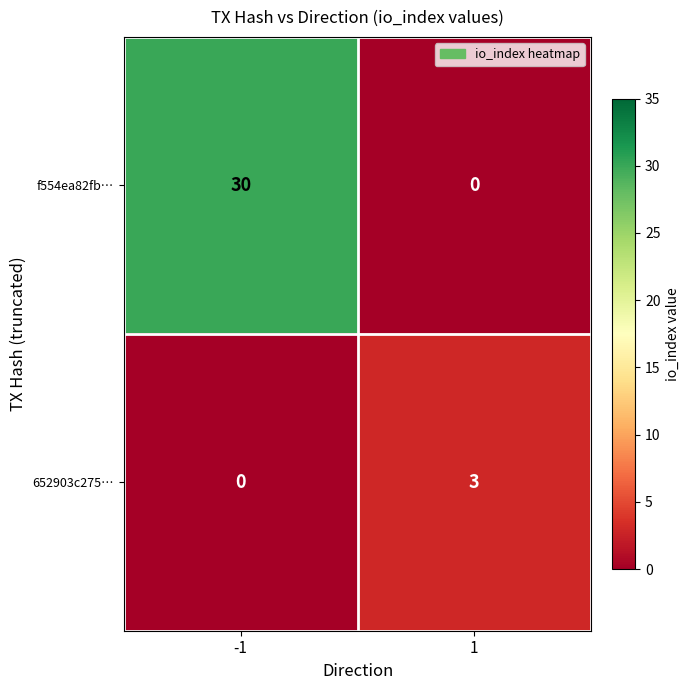

What is the greatest value displayed?

30